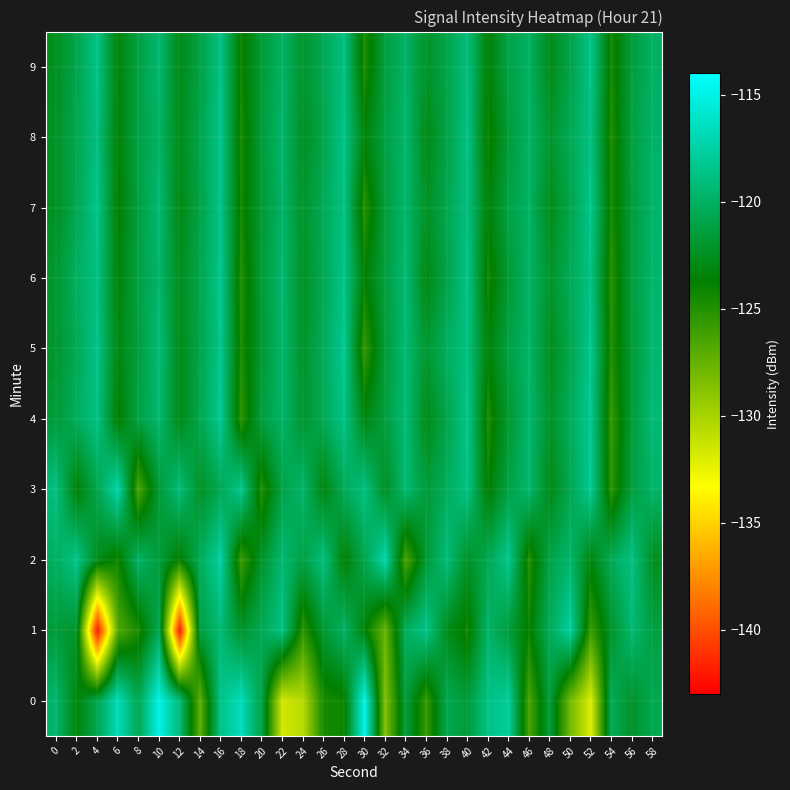

What is the spread (max minus min) of values at 2?

5.1